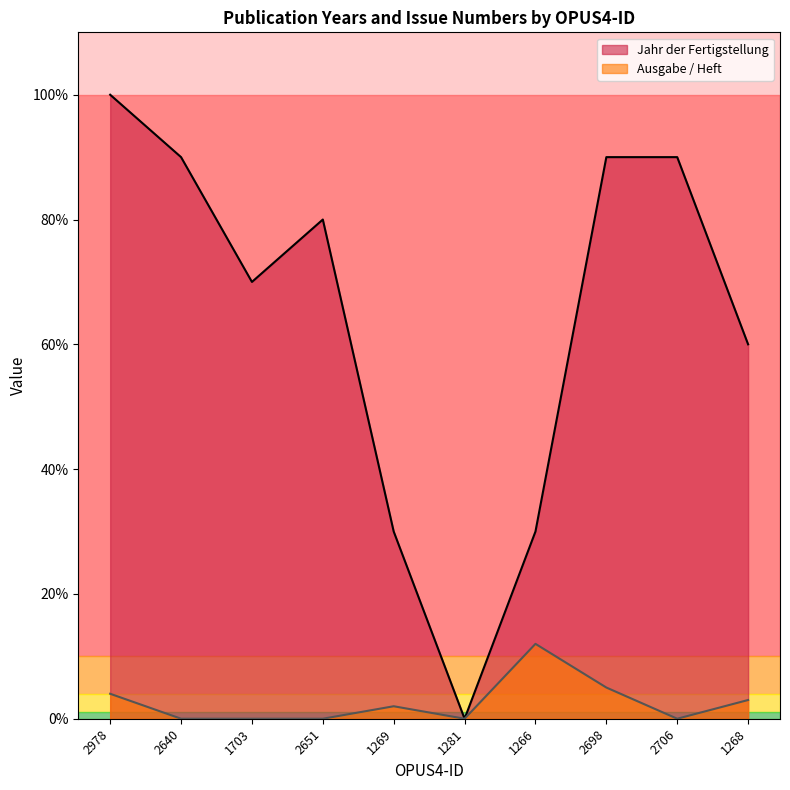

What is the label of the 3rd point from the left?

1703